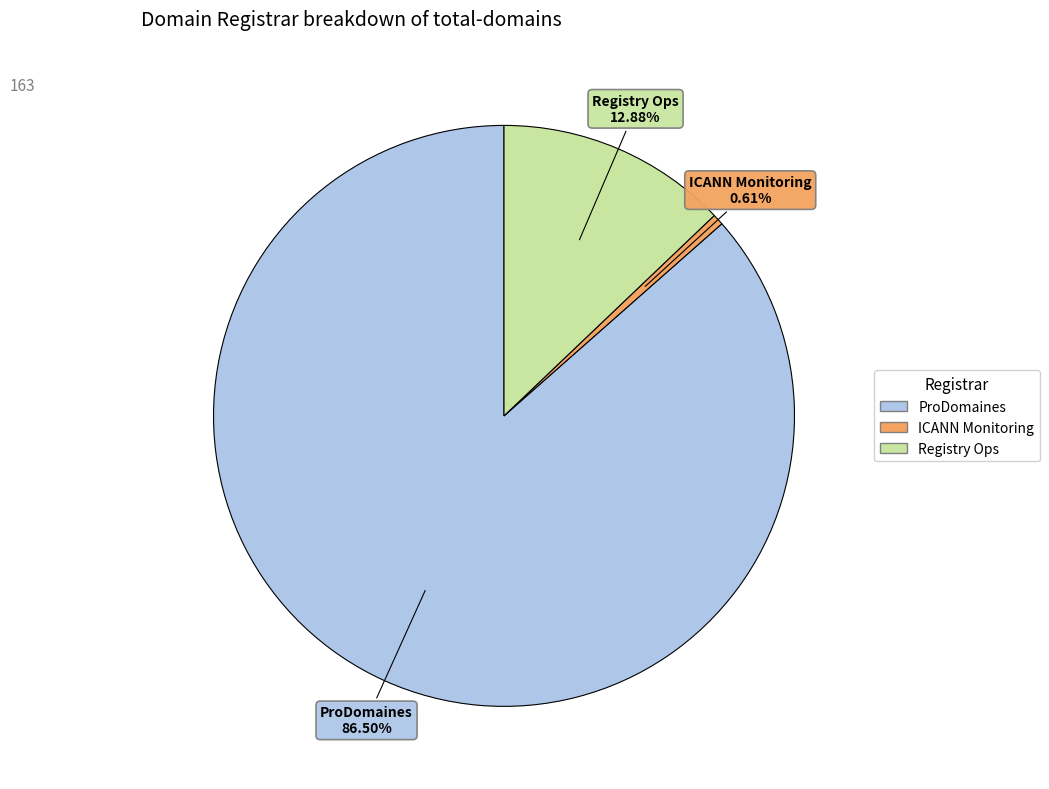

Does any single category account for the majority?

Yes